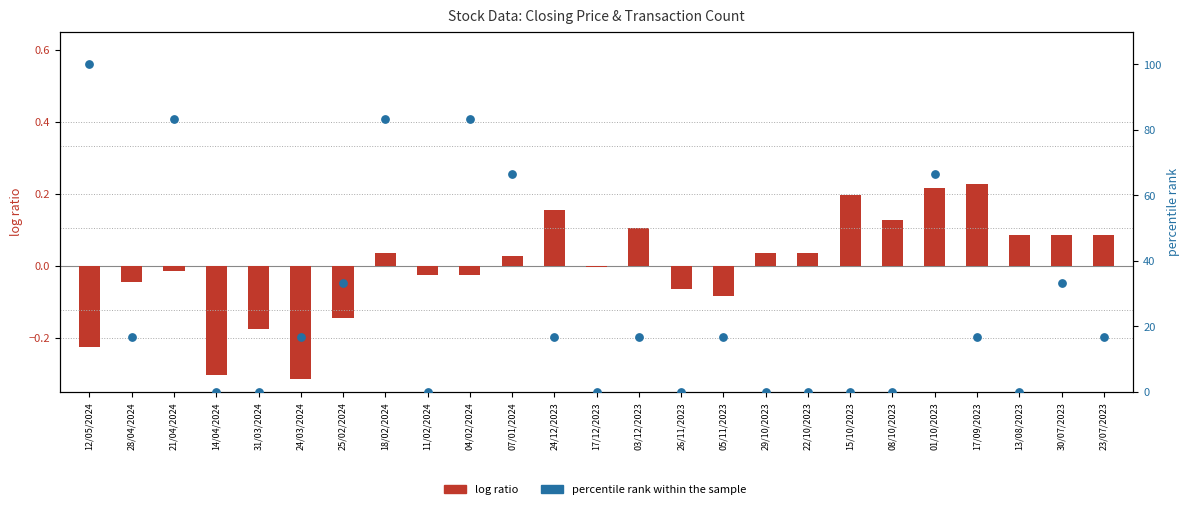

Which series contains the highest Y value?

percentile rank within the sample